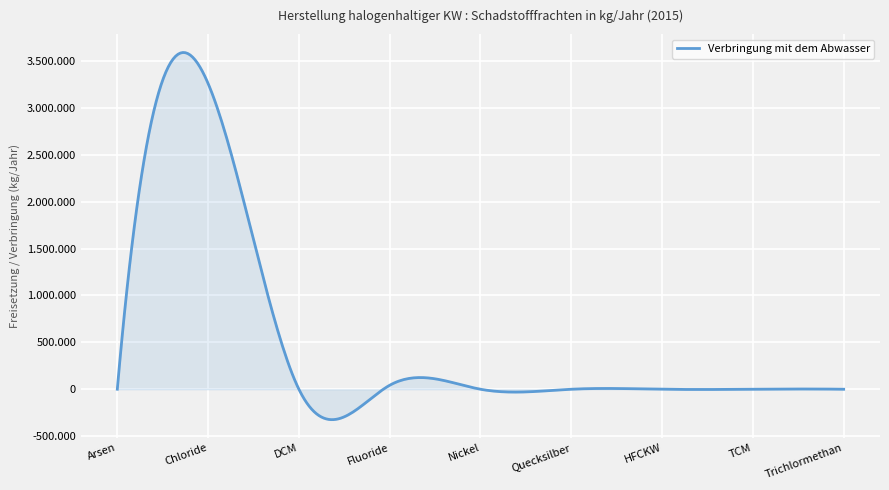

Which category has the highest value across all series?

Chloride (als Gesamt-Cl)